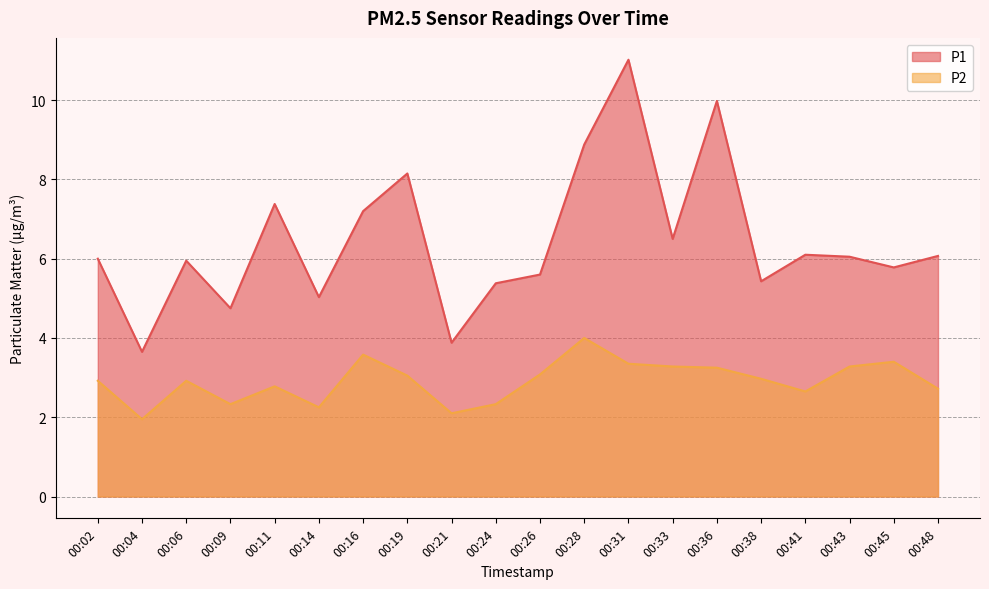

Where is P2 nearest to the value 2?

00:04